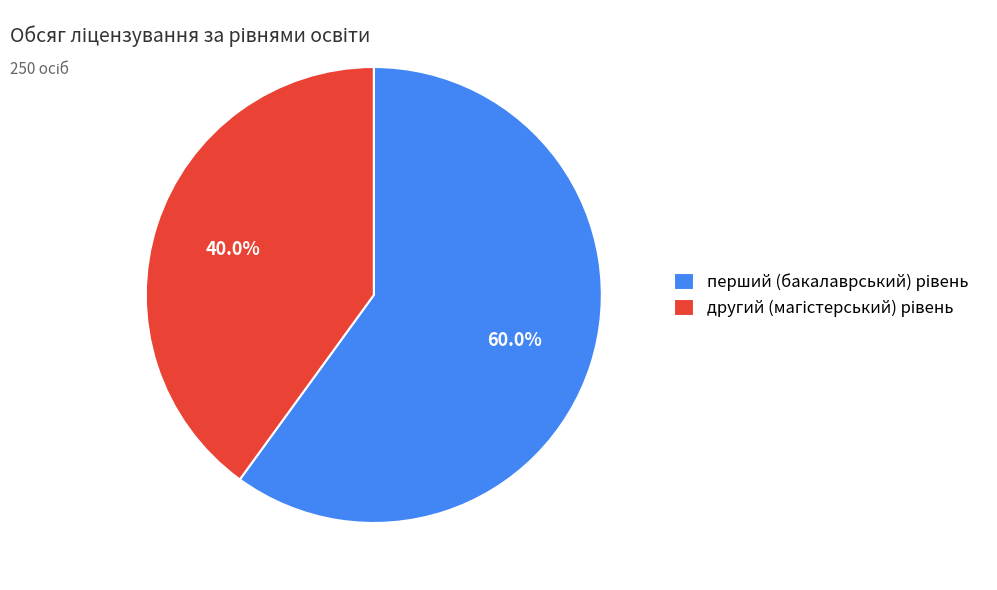

Which category has the smallest portion of the pie?

другий (магістерський) рівень